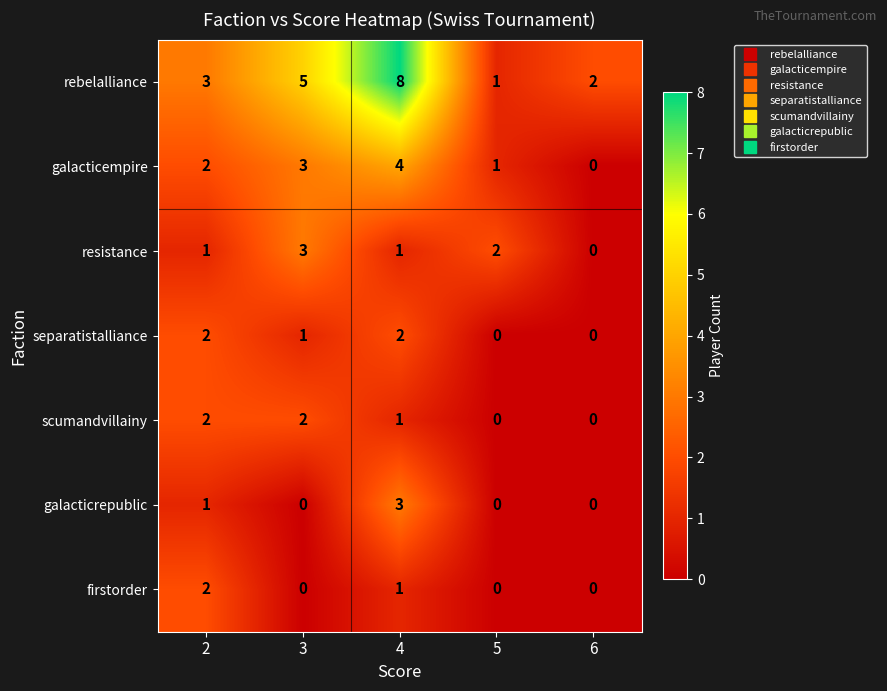

Where is separatistalliance nearest to the value 1?

3